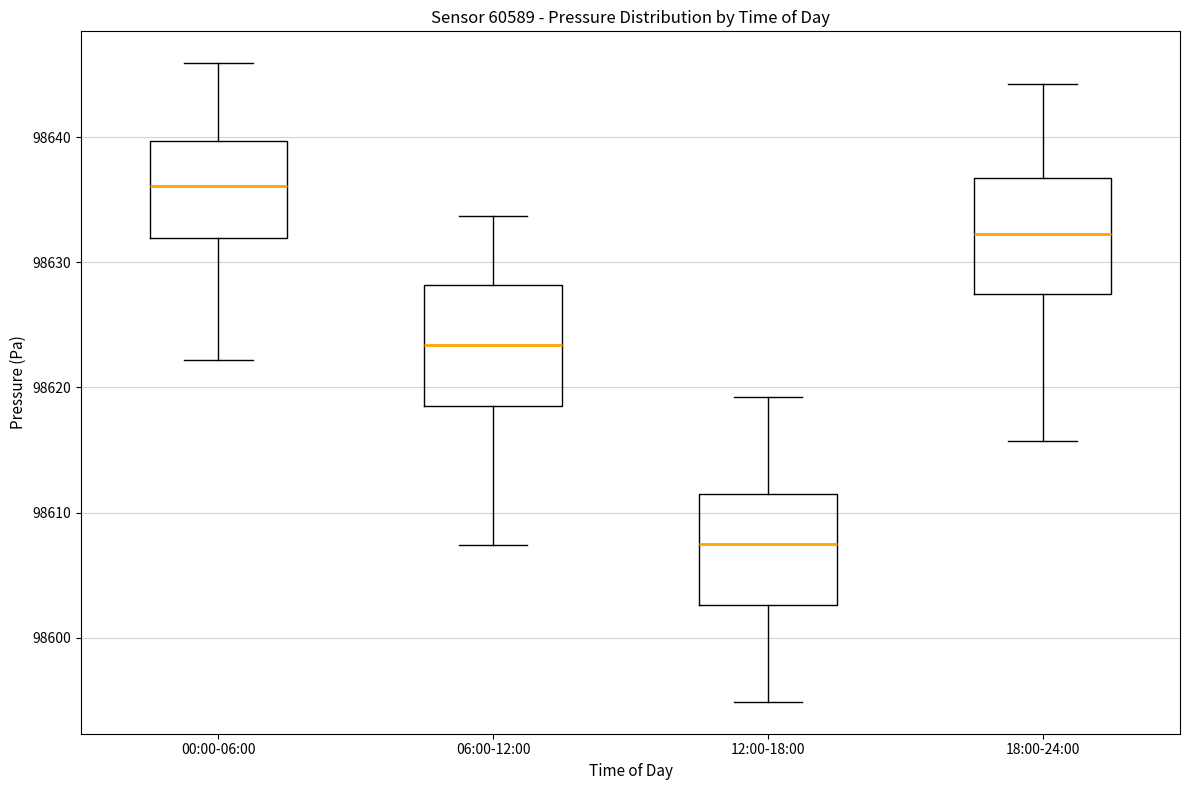

Which box has the highest median line?

00:00-06:00